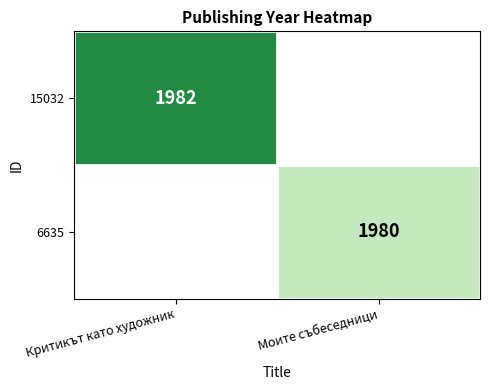

The 6635 series shows 672 at Моите събеседници. True or false?

False